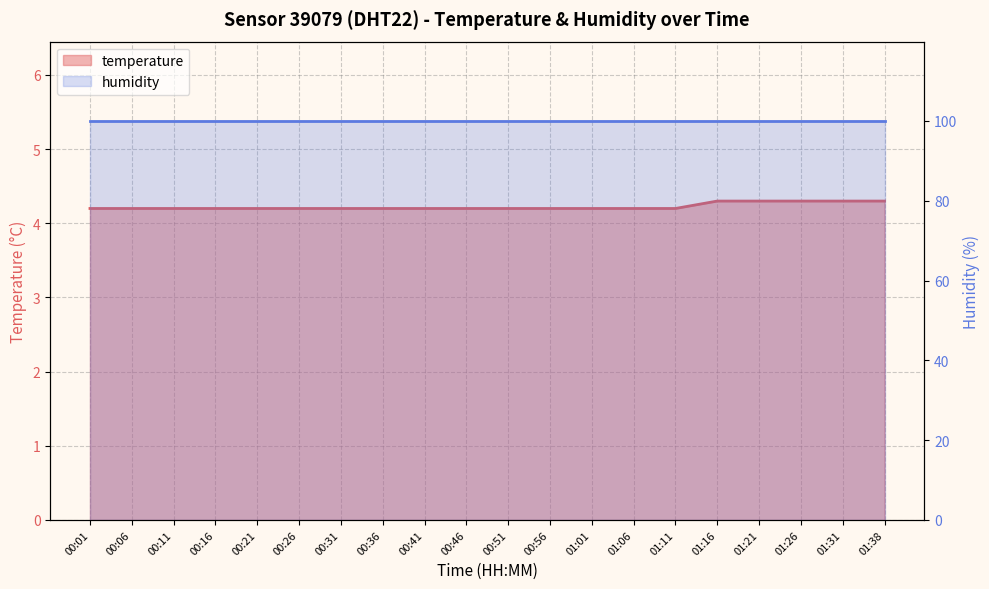

List the labels in order of value, smallest first.

00:01, 00:06, 00:11, 00:16, 00:21, 00:26, 00:31, 00:36, 00:41, 00:46, 00:51, 00:56, 01:01, 01:06, 01:11, 01:16, 01:21, 01:26, 01:31, 01:38